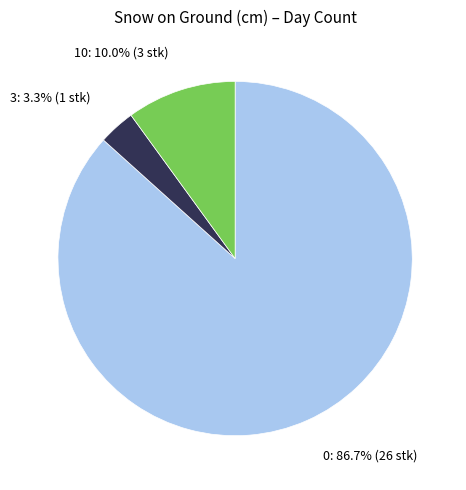

What is the smallest slice in the pie chart?

3: 3.3% (1 stk)